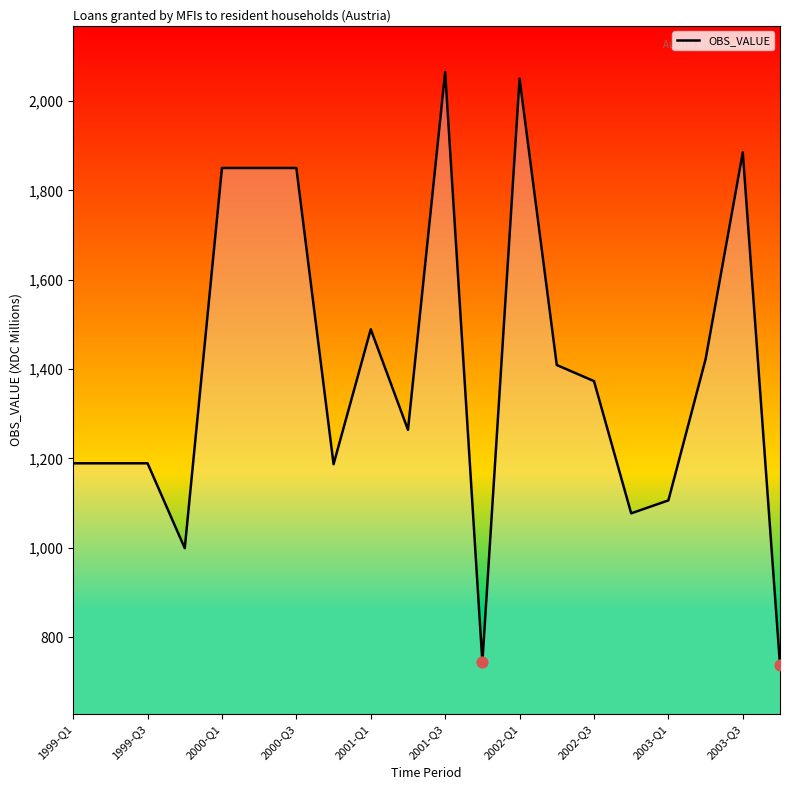

What is the greatest value displayed?

2065